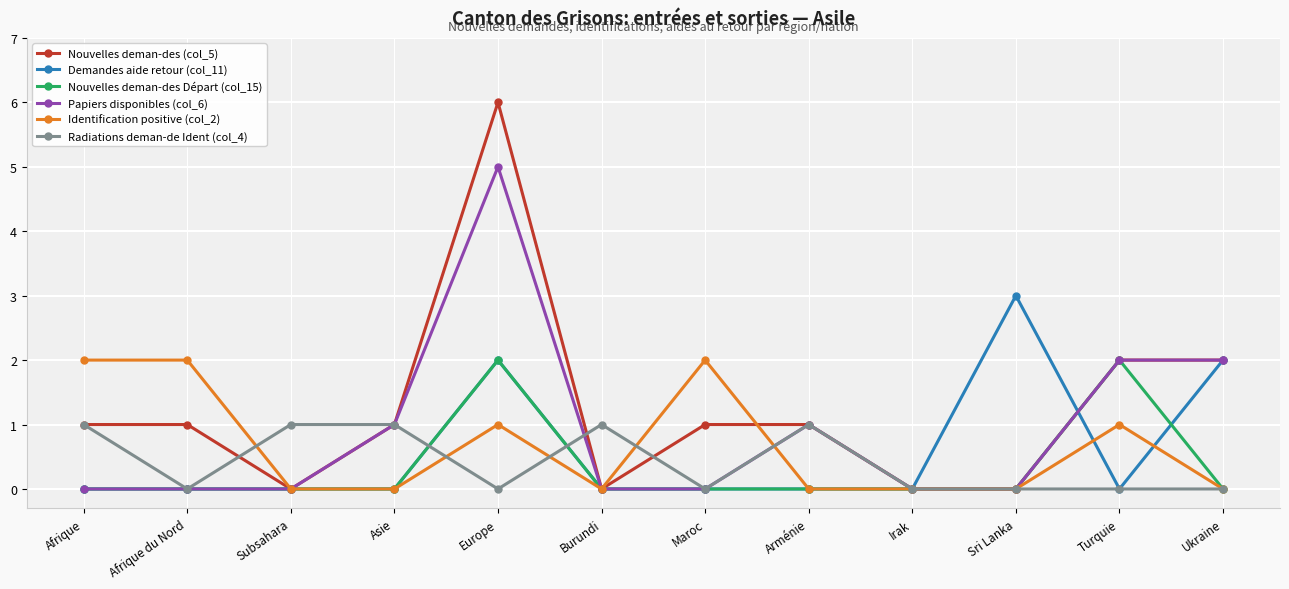

At which category does Nouvelles deman-des (col_5) reach its first local valley?

Subsahara